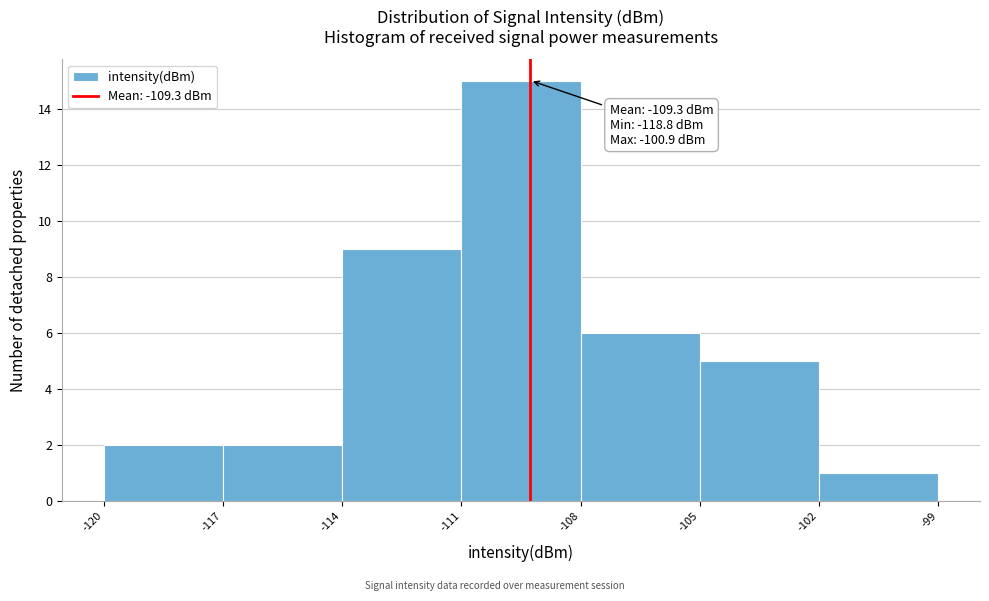

Which range on the x-axis has the tallest bar?

-111 to -108